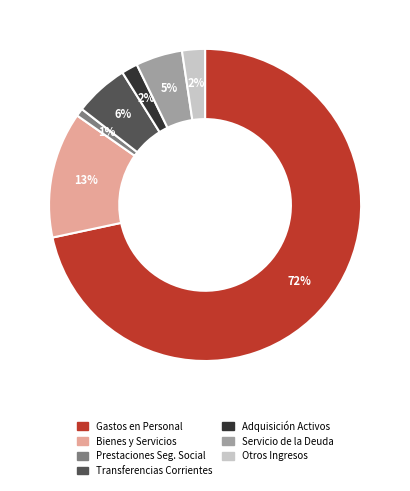

How many slices are in this pie chart?

7